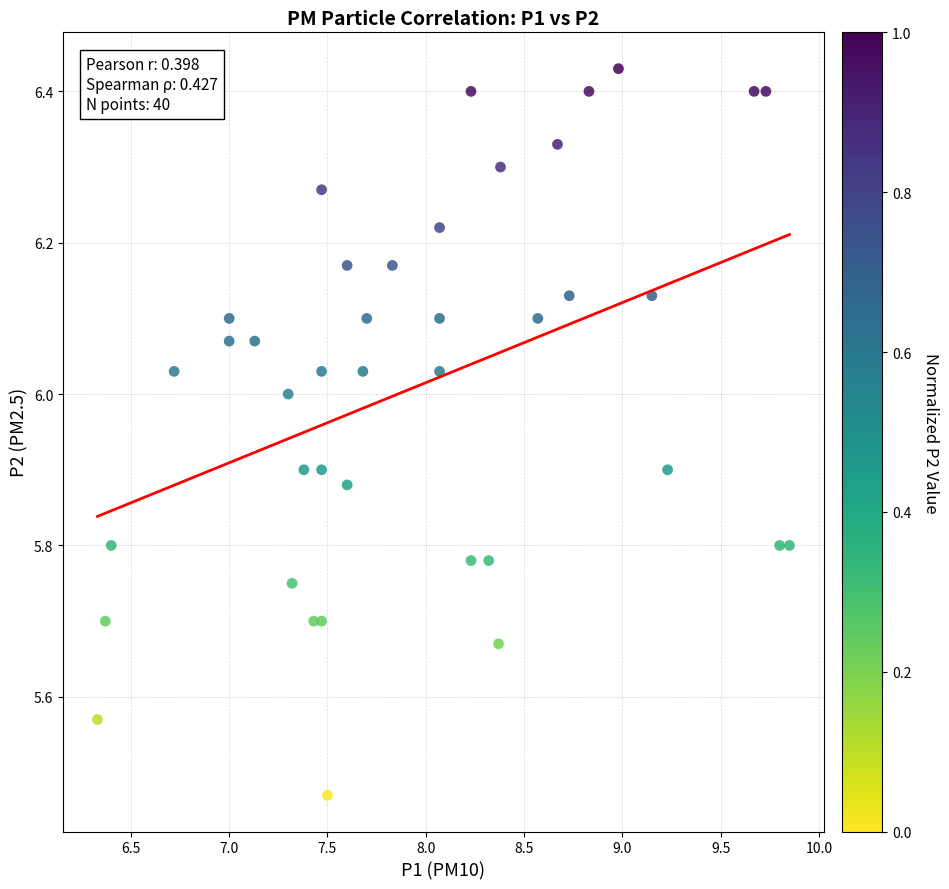

What is the range of Y values (max minus min)?

1.0